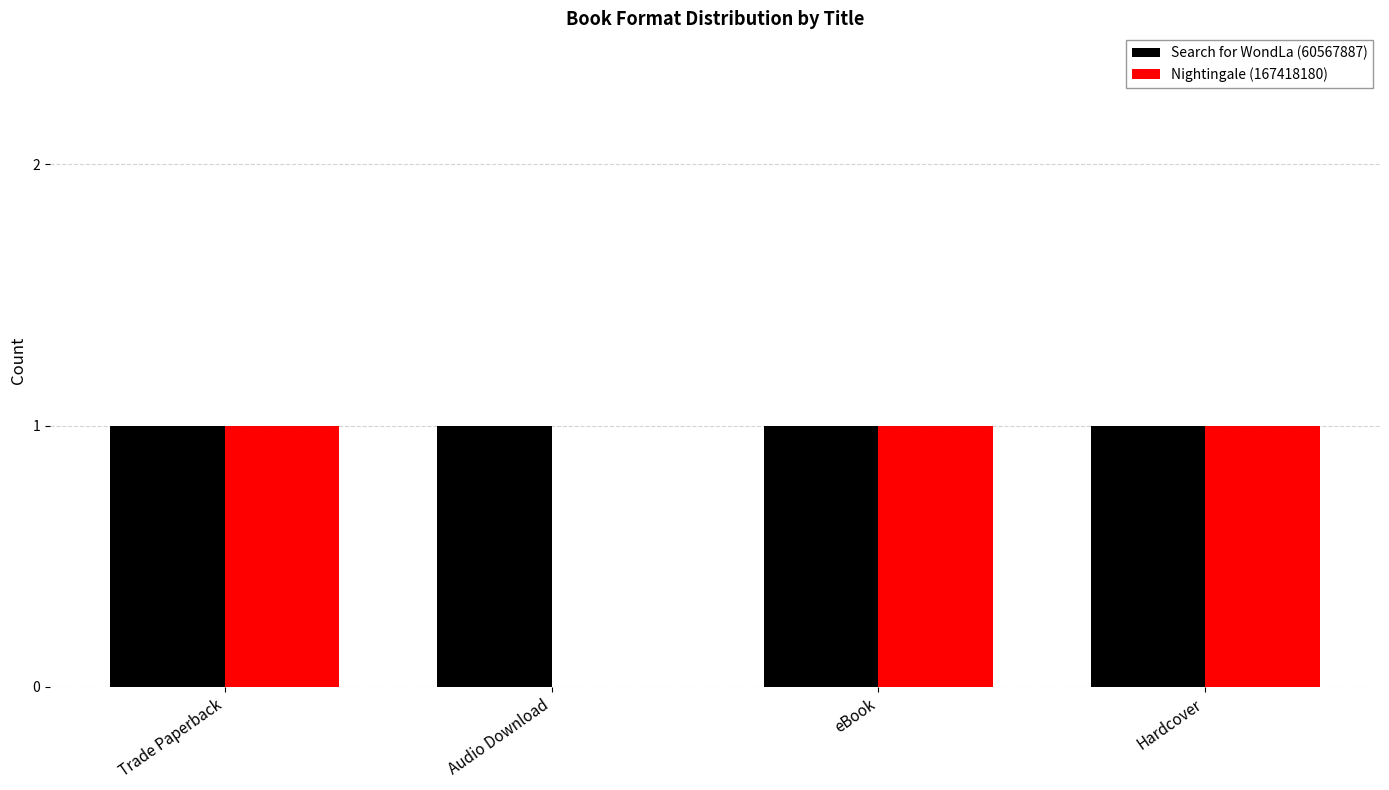

Read the Search for WondLa (60567887) value at Hardcover.

1